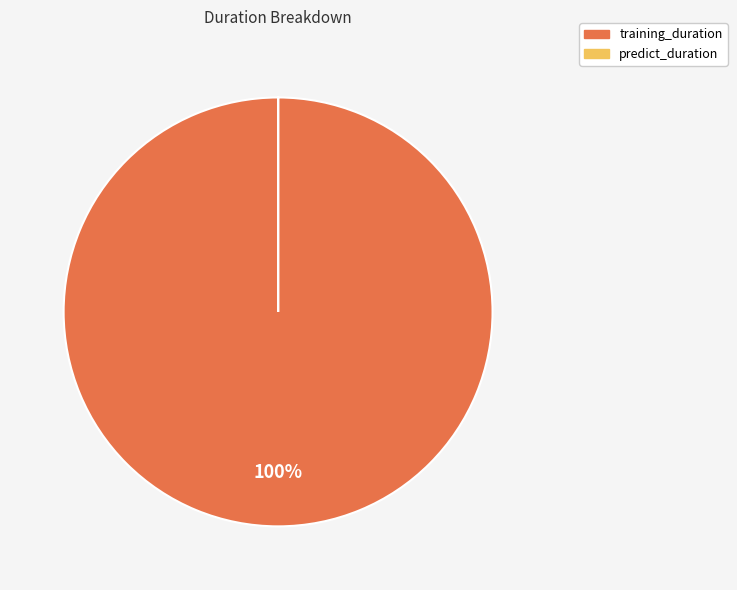

Which slice is the largest?

training_duration